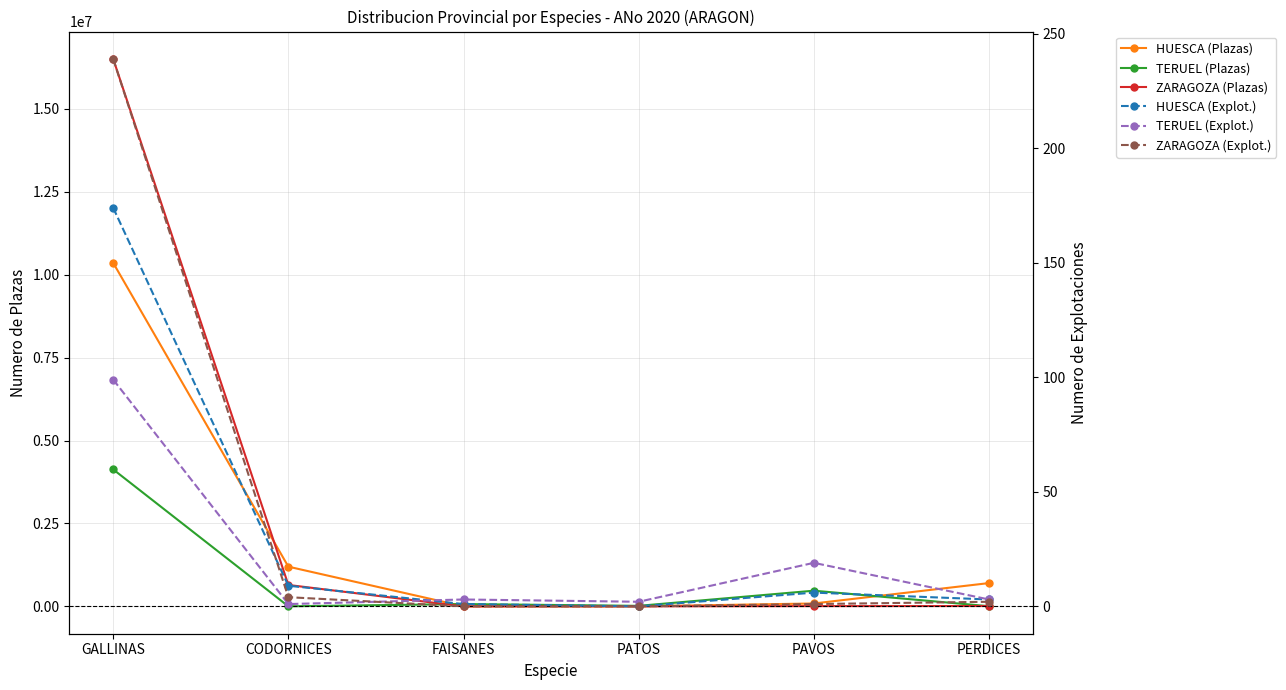

What is the label of the 5th point from the right?

CODORNICES